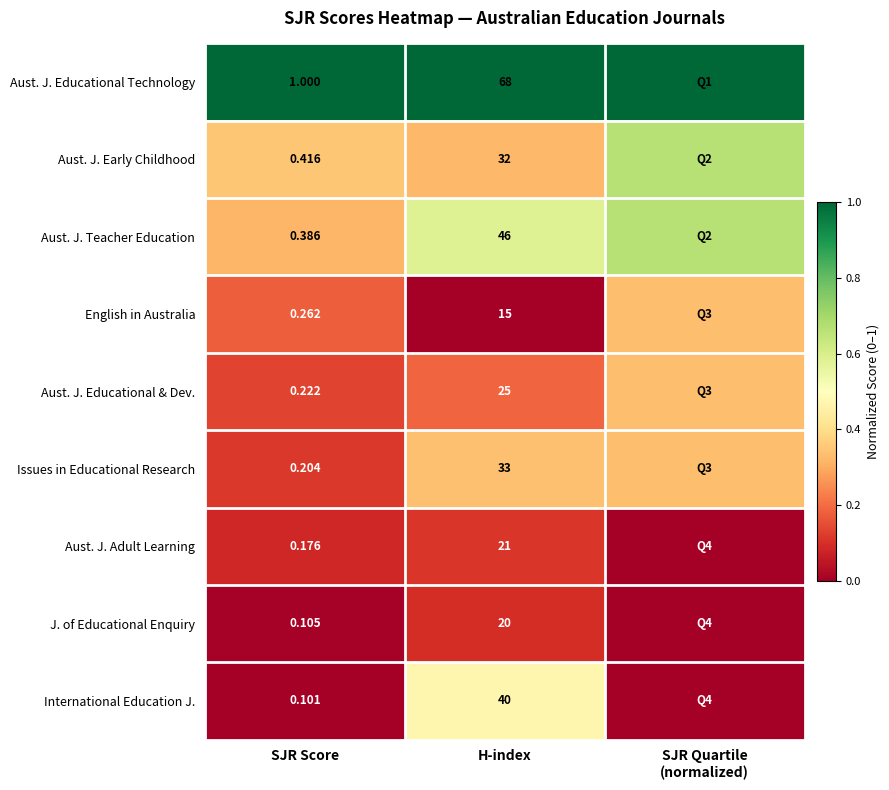

How many categories are shown in the chart?

3